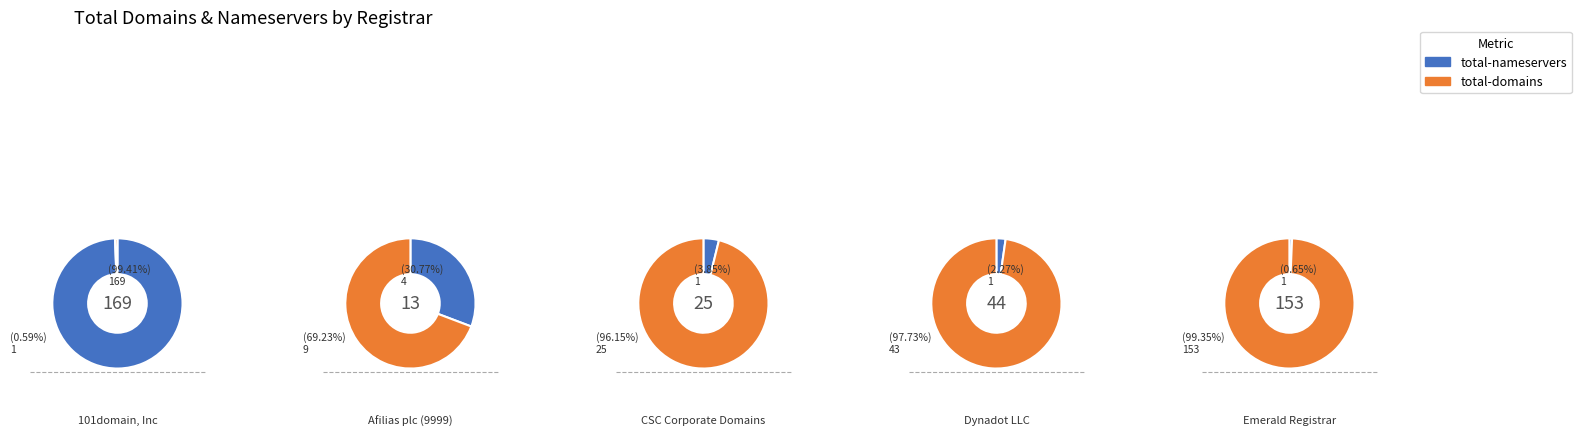

True or false: Corehub S.R.L. accounts for 10% of the total.

False